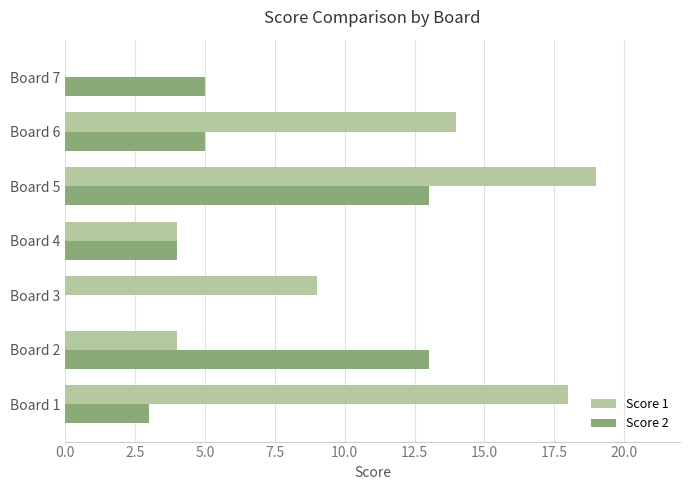

What is the maximum value for Score 2?

13